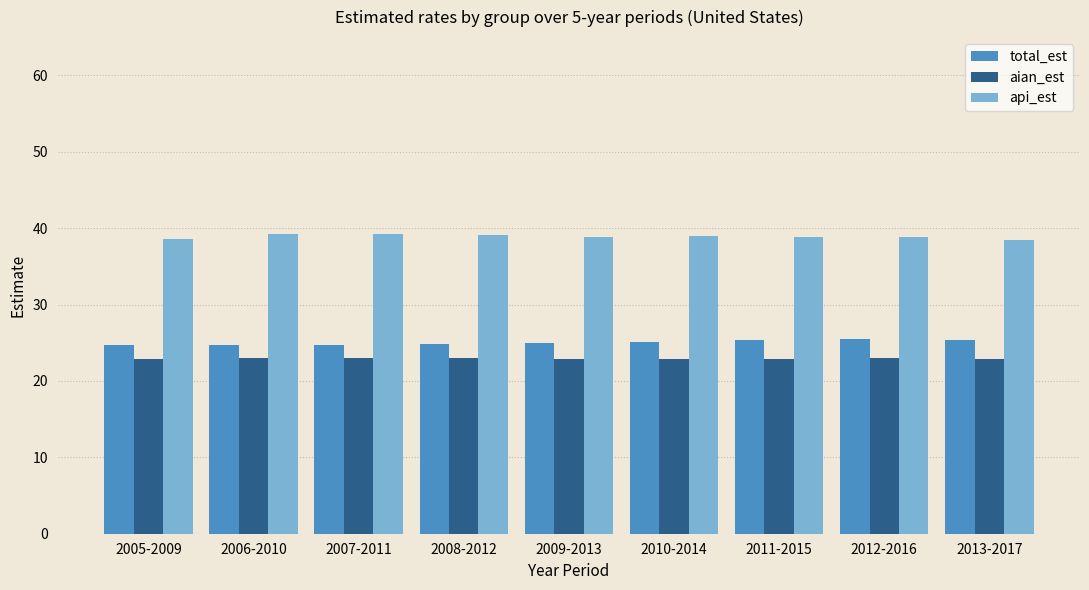

What position from the left is 2006-2010?

2